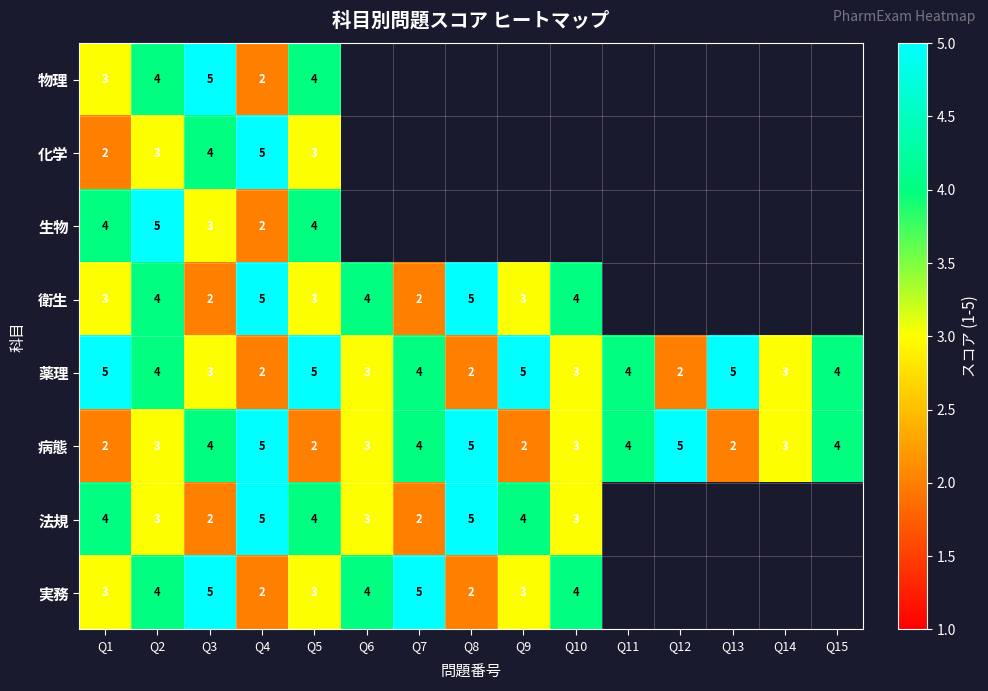

What is the maximum value for 薬理?

5